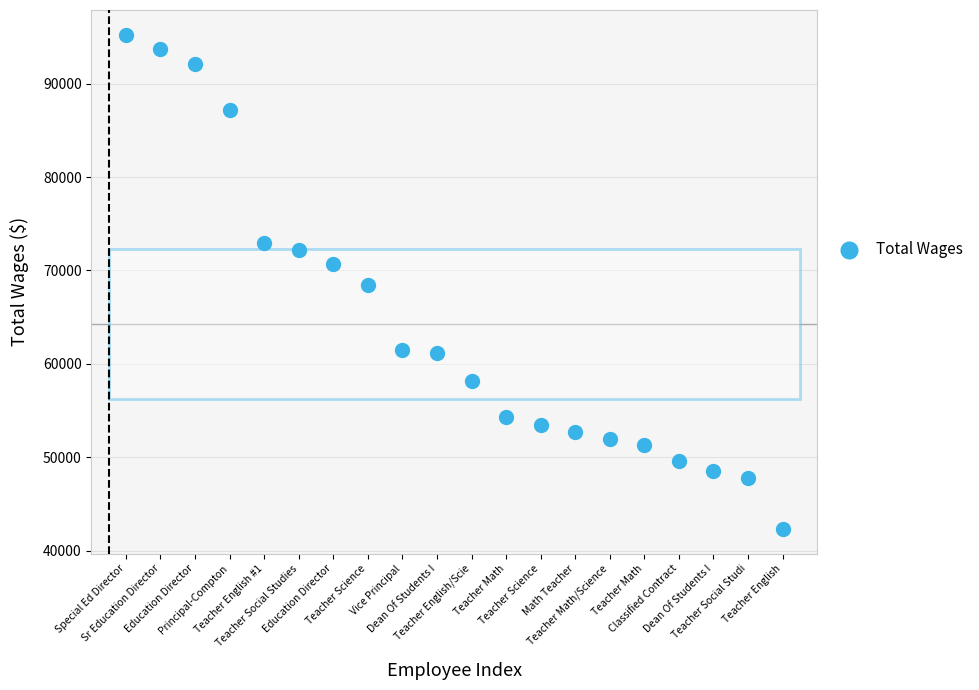

What is the range of X values (max minus min)?

19